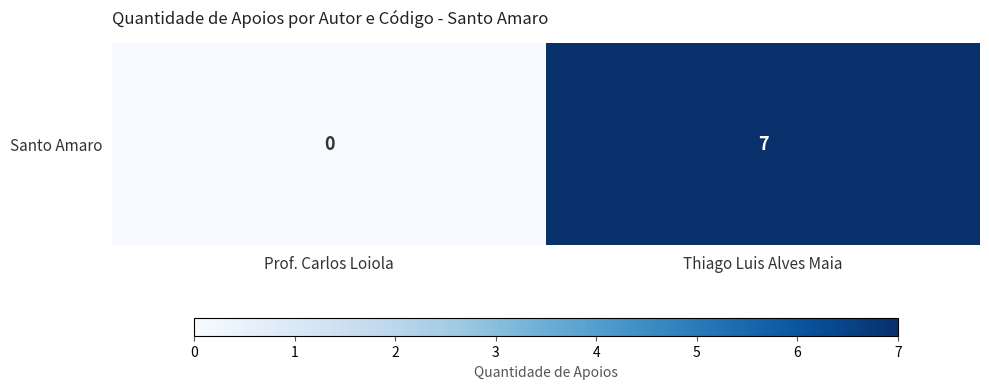

Between Thiago Luis Alves Maia and Prof. Carlos Loiola, which is larger?

Thiago Luis Alves Maia